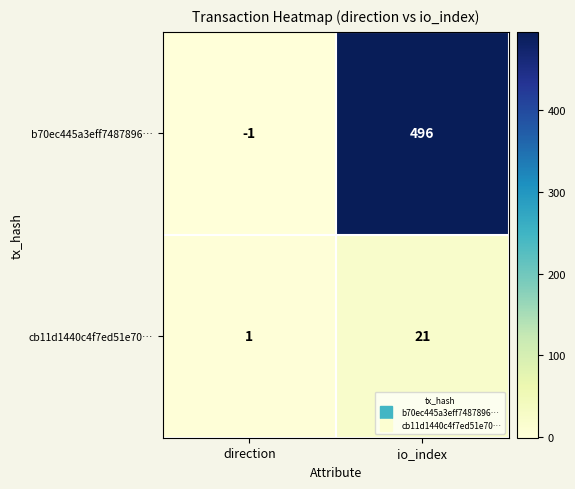

At which label is cb11d1440c4f7ed51e70… closest to 11?

direction